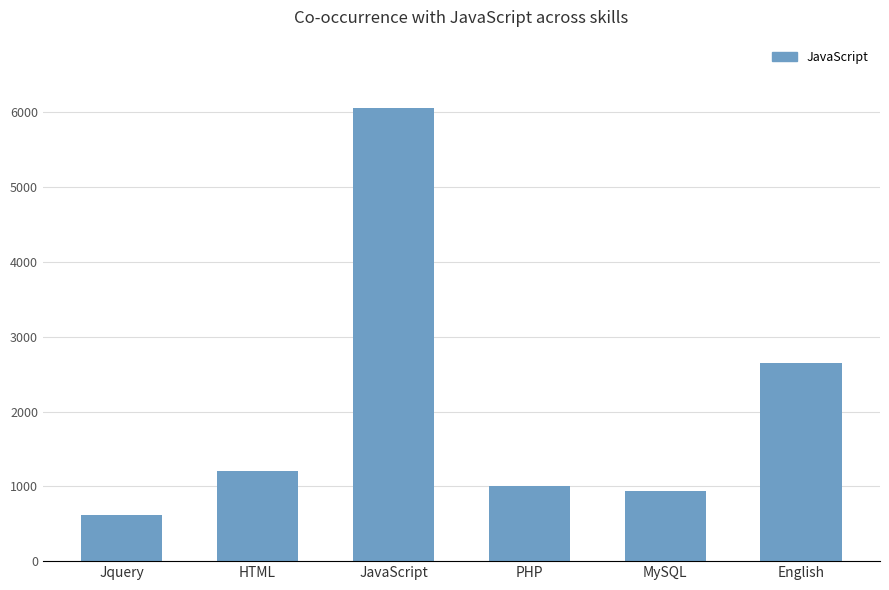

The chart shows a value of 613 at Jquery. True or false?

True